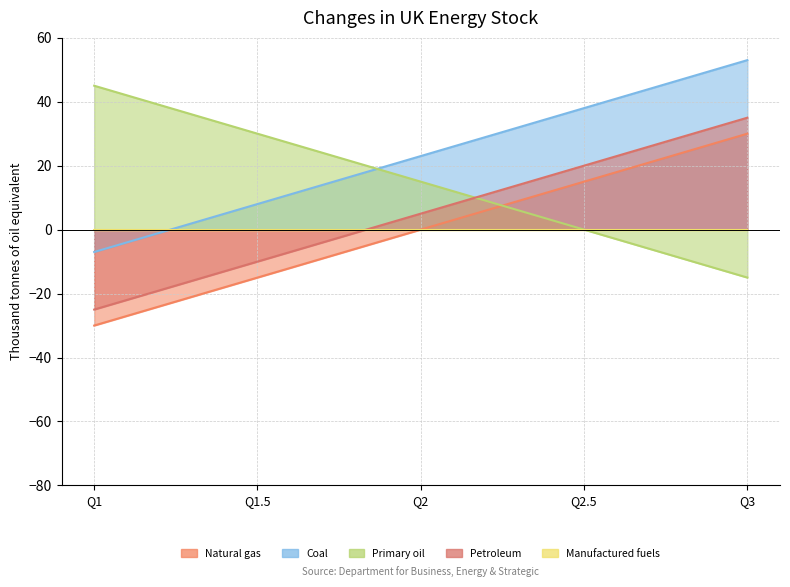

The value of Manufactured fuels at Q1 is -8. True or false?

False